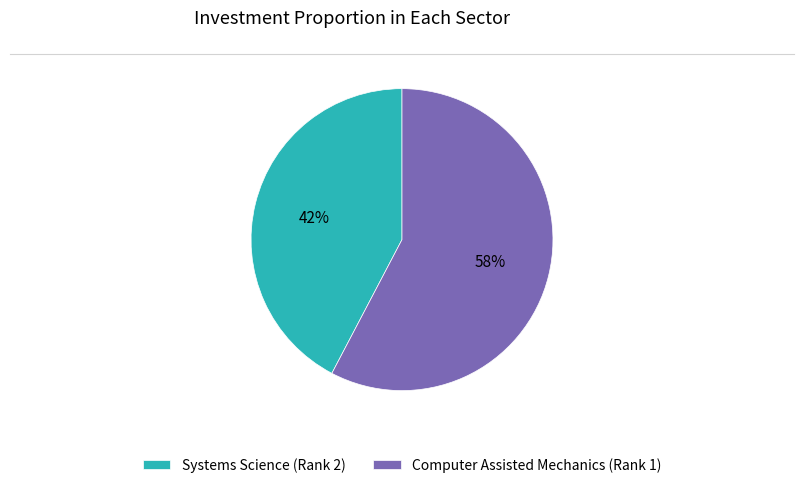

Is Computer Assisted Mechanics (Rank 1) the majority of the pie?

Yes